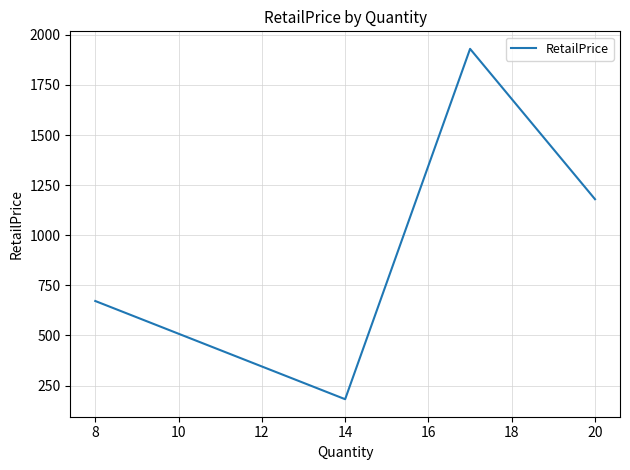

True or false: the data shows 2101.4 at 20.

False